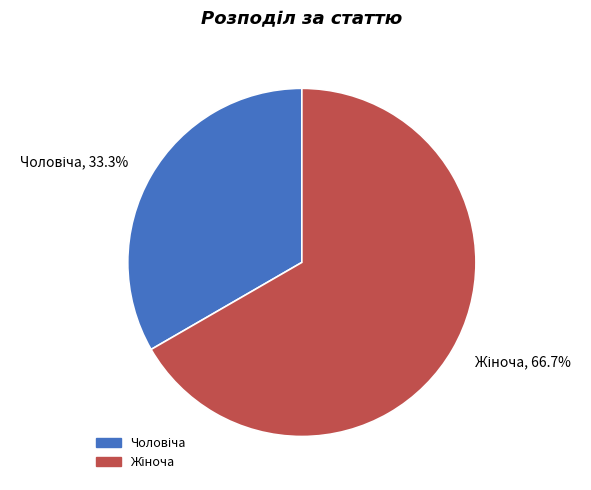

To the nearest percent, what is the difference between the largest and smallest slice percentages?

33%